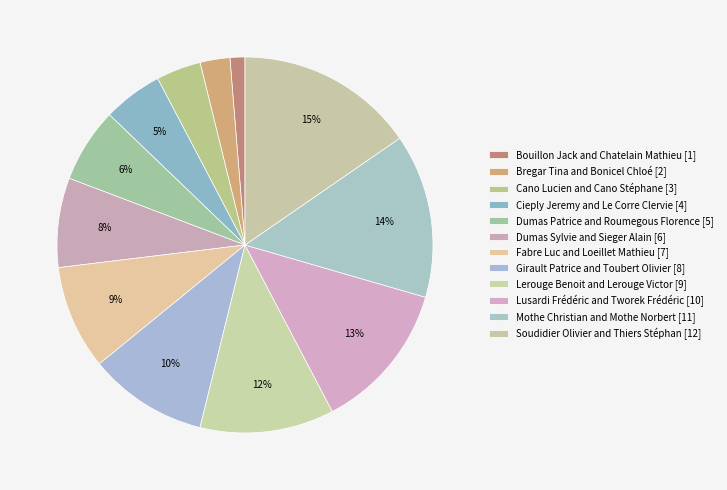

What is the smallest slice in the pie chart?

Bouillon Jack and Chatelain Mathieu [1]